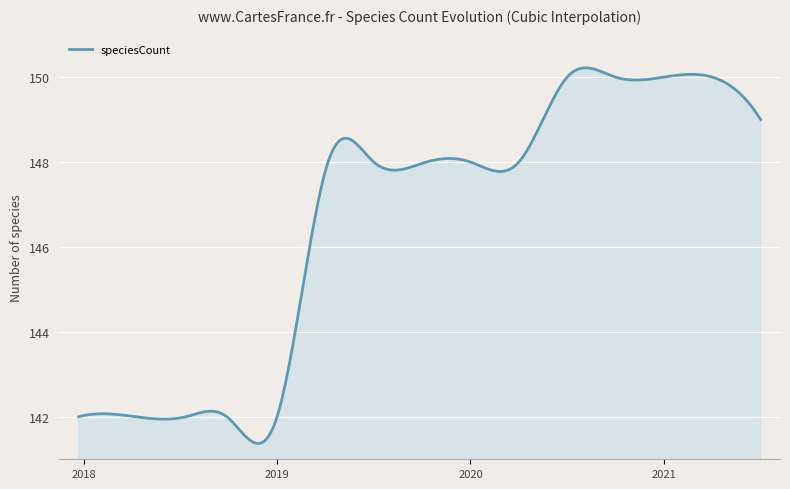

What is the maximum value shown in the chart?

150.2